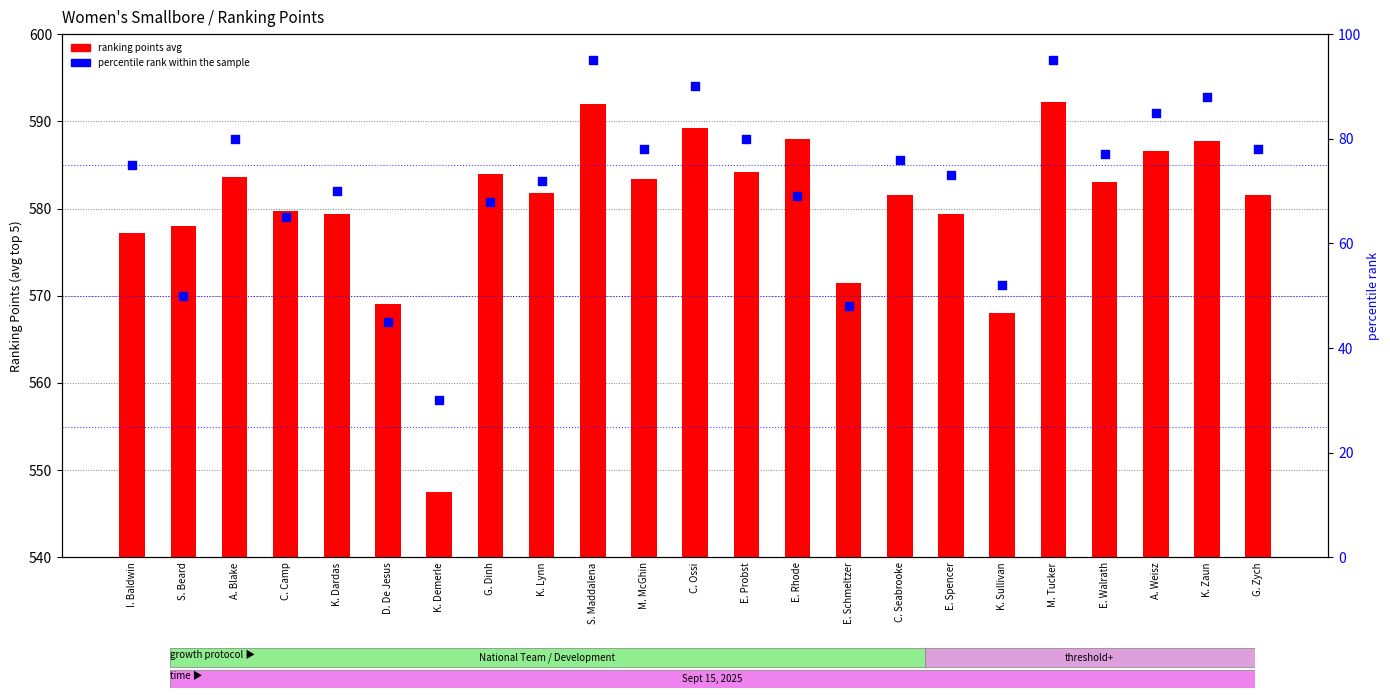

Which series has the largest Y range (max minus min)?

percentile rank within the sample